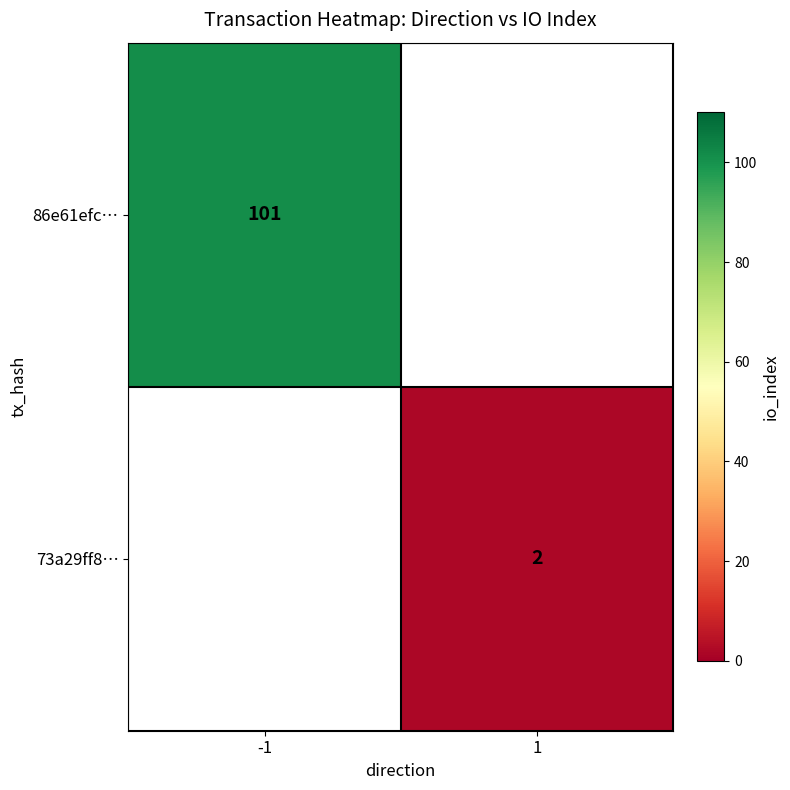

The value of 73a29ff8… at 1 is 2. True or false?

True